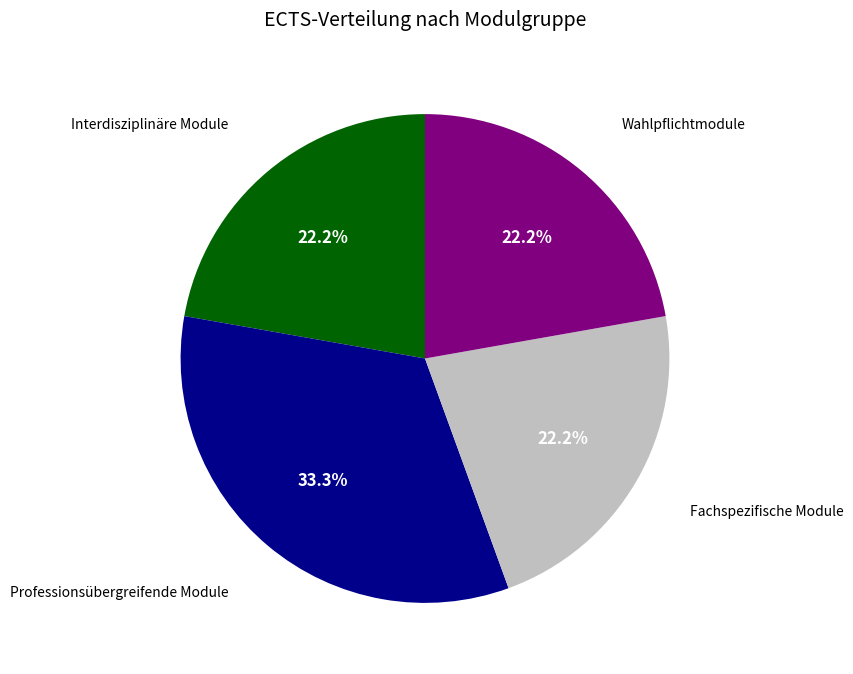

Does any single category account for the majority?

No